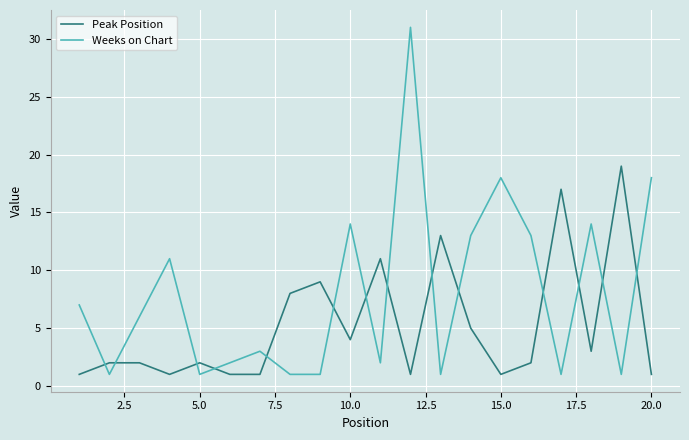

Count the number of categories in the chart.

20